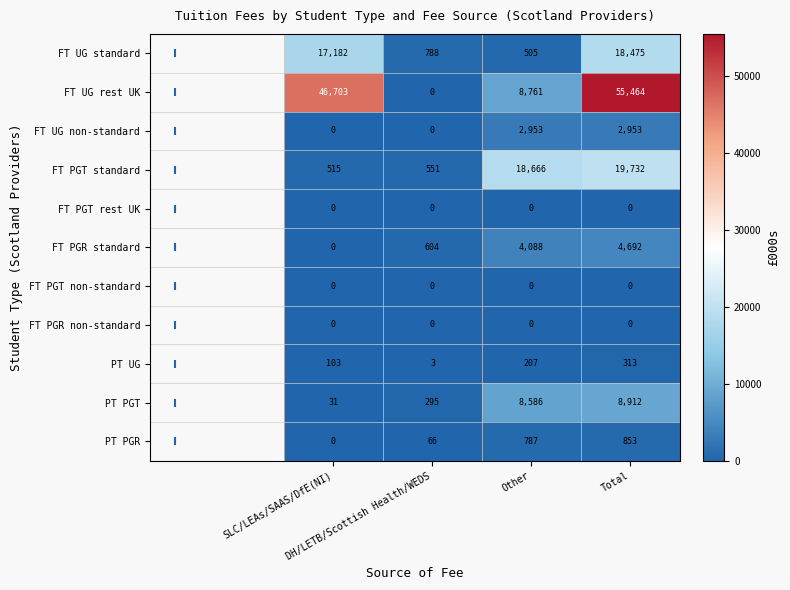

What is the average value of the PT PGT series?

4456